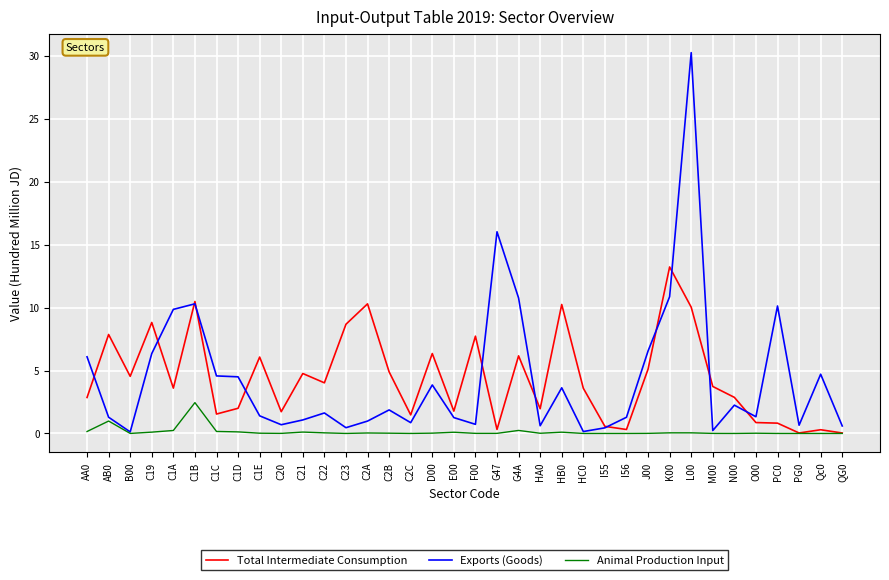

At AA0, list the series in order from smallest to largest.

Animal Production Input, Total Intermediate Consumption, Exports (Goods)